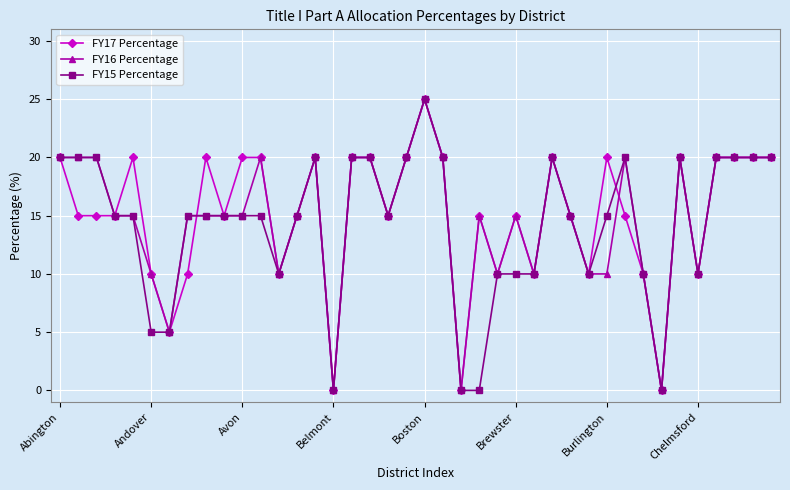

True or false: FY15 Percentage has more than 1 interior local peaks.

True